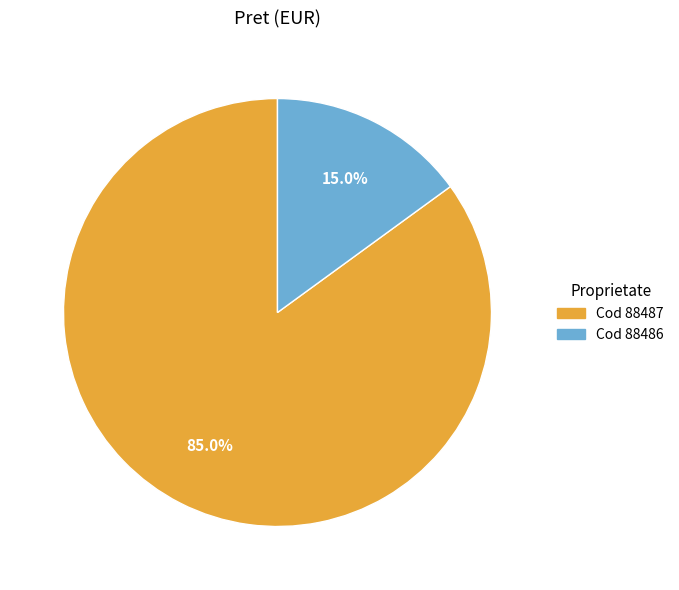

Does any single category account for the majority?

Yes